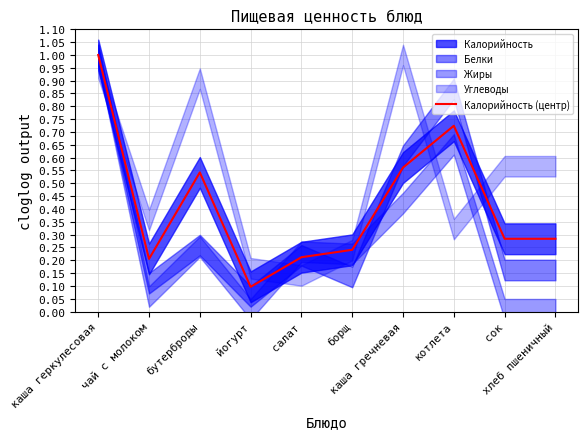

What is the maximum value for Калорийность (центр)?

1.0